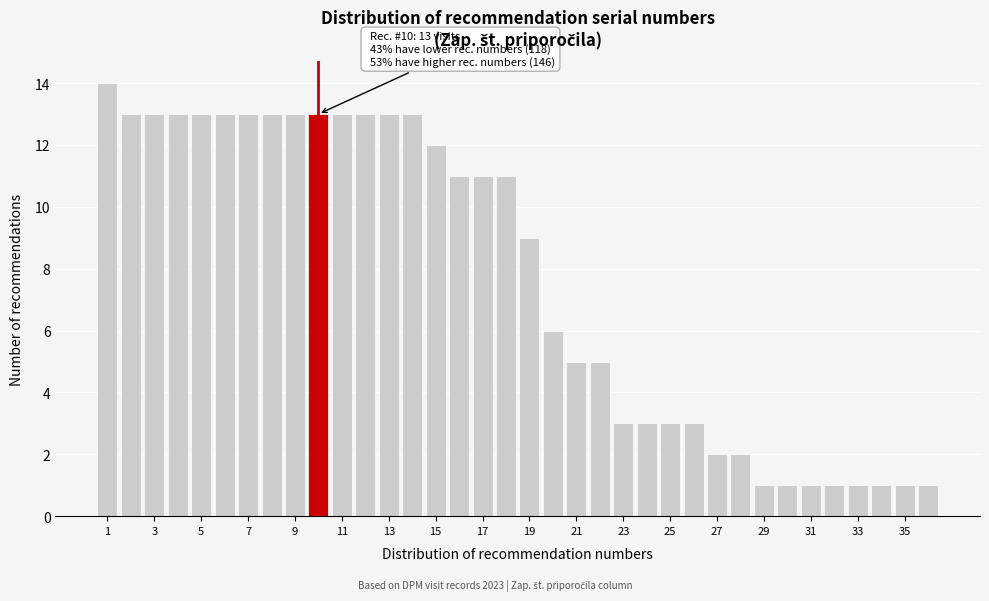

Which range on the x-axis has the tallest bar?

0.5 to 1.5